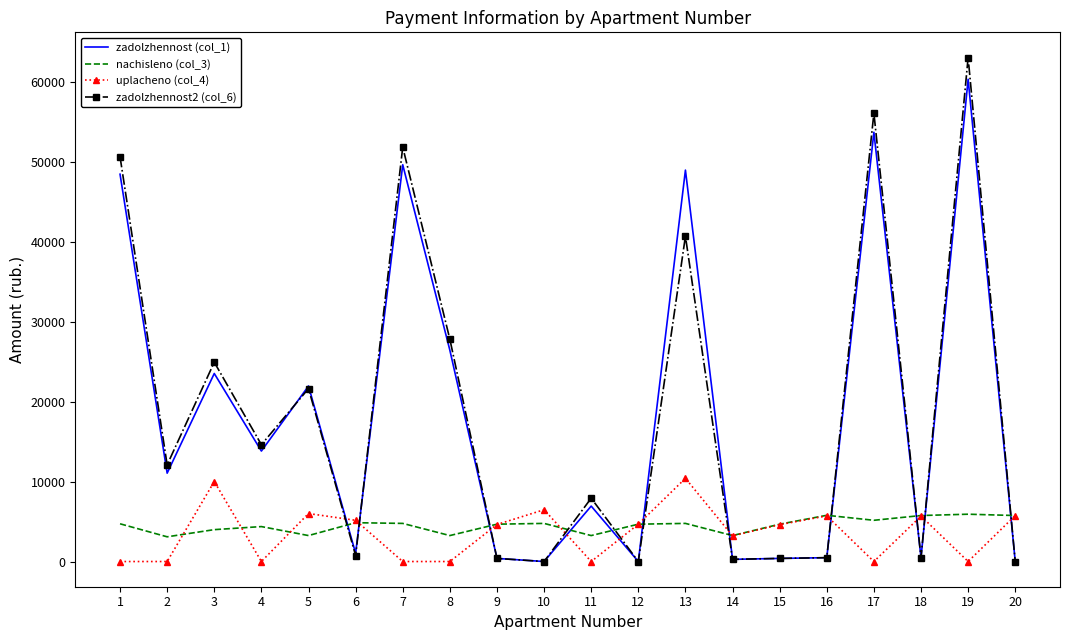

What is the total value across all series at 14?

6989.8